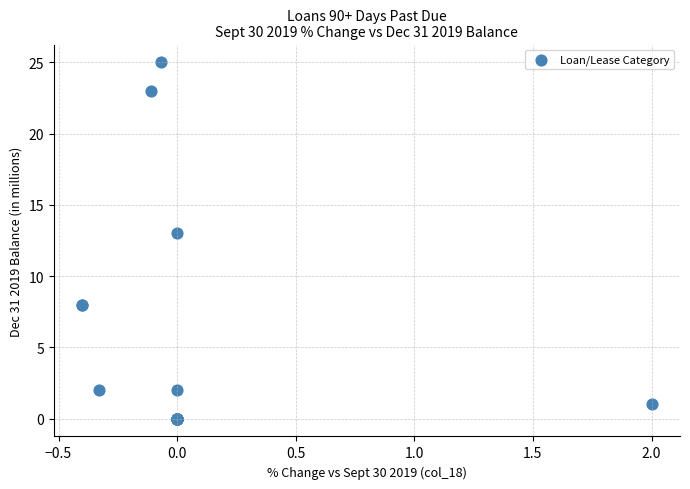

What Y value in the scatter plot is closest to 12?

13